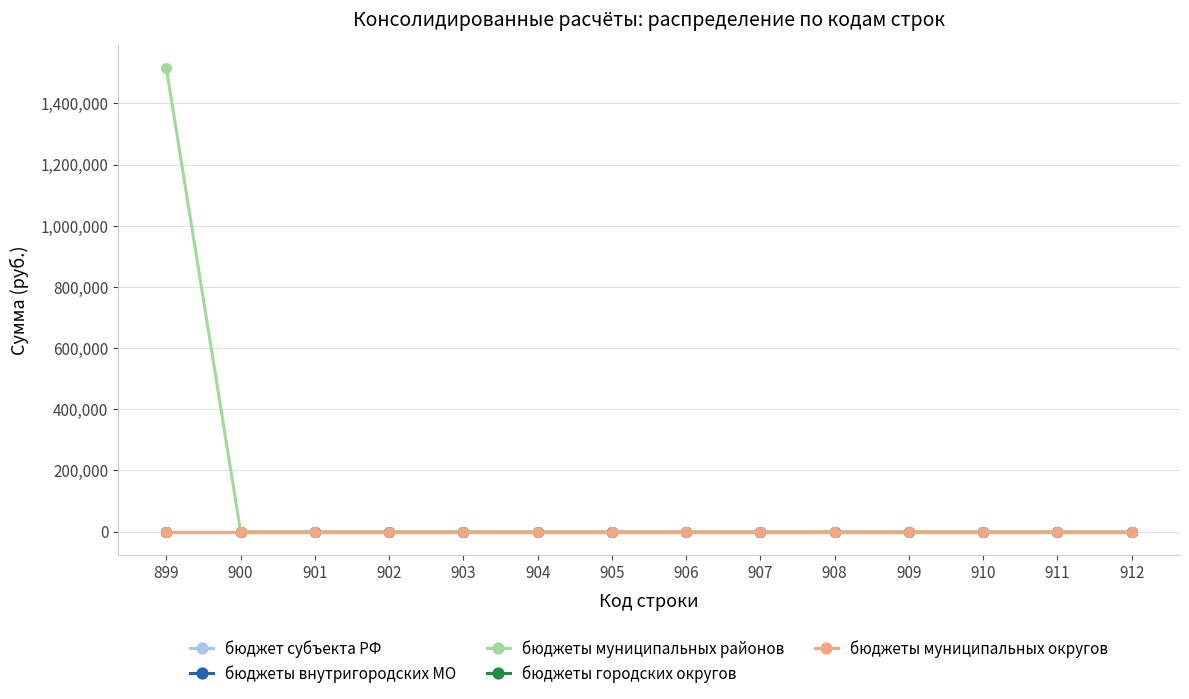

Is this an area chart (filled region under the line)?

No